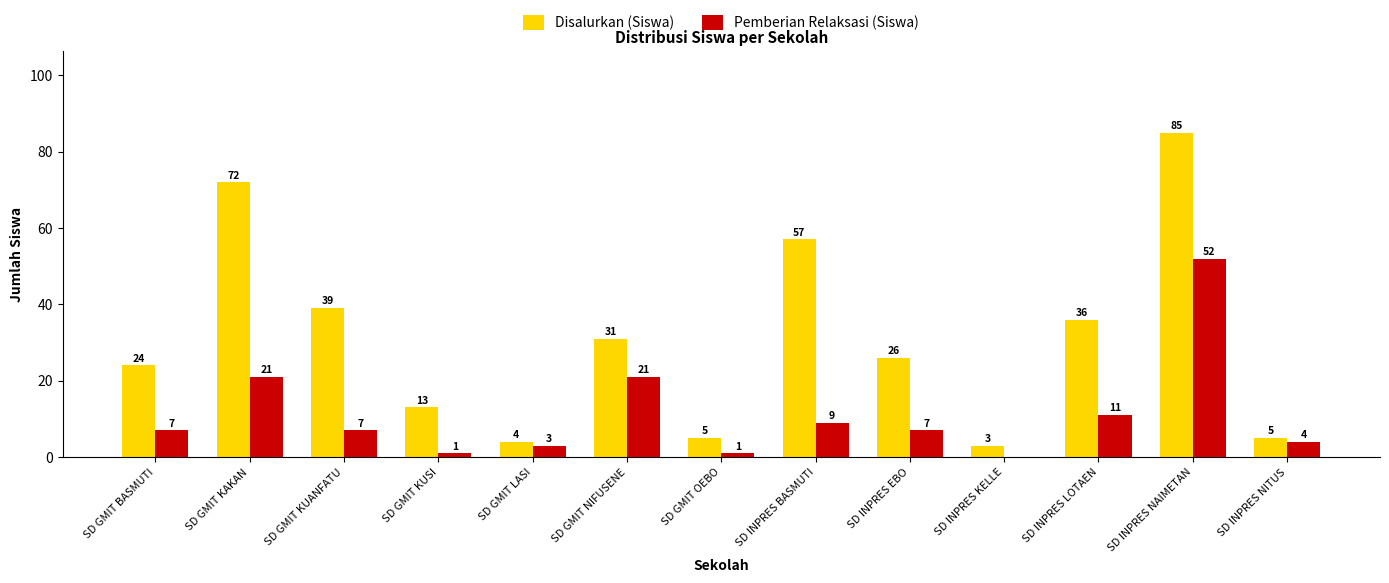

What is the total value across all series at SD INPRES BASMUTI?

66